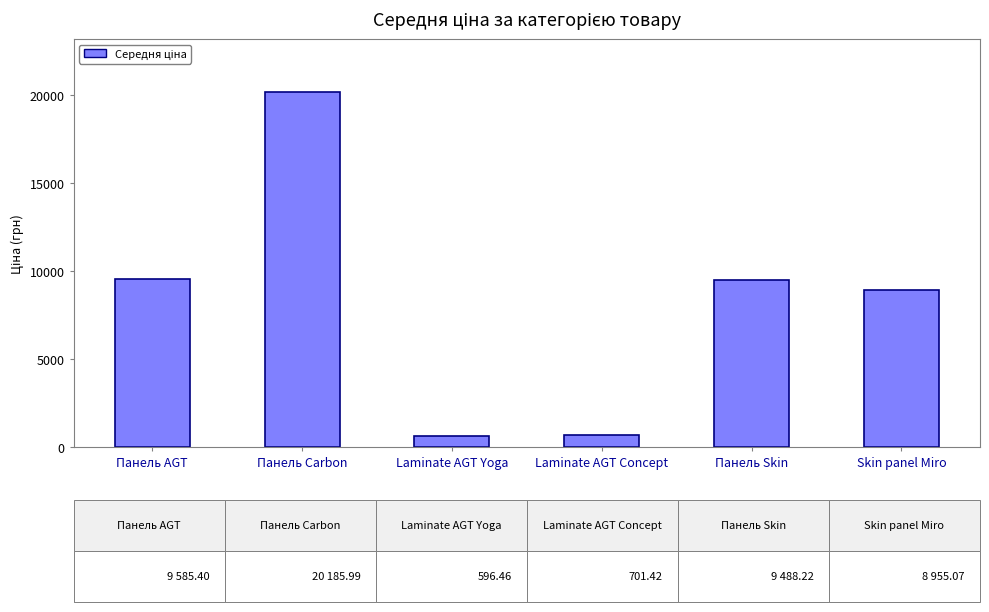

What is the sum of the values at Laminate AGT Concept and Панель Carbon?

20887.4